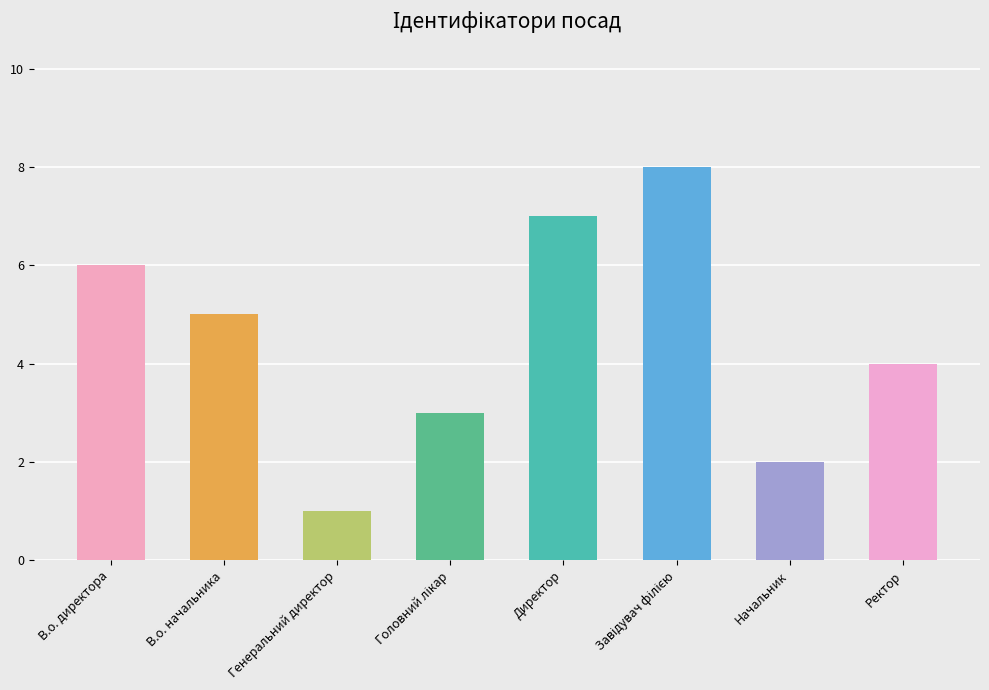

Approximately how many times larger is the value at Начальник compared to Ректор?

0.5